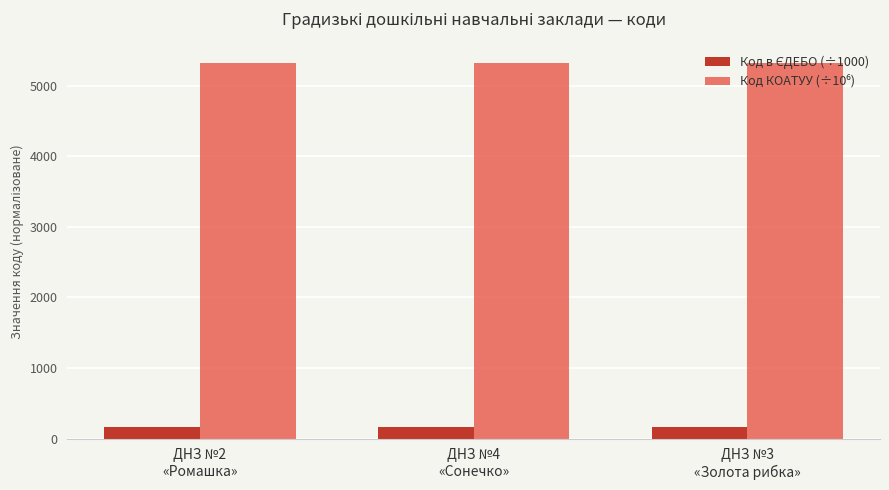

At how many categories does at least one series exceed 3412?

3